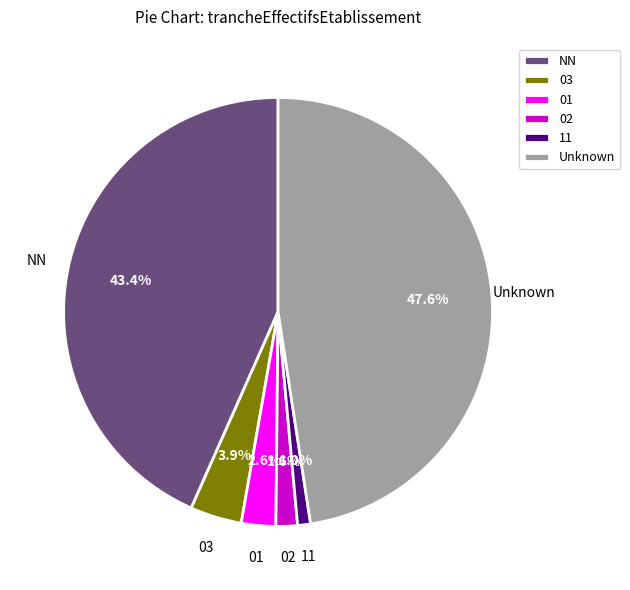

How much of the chart is everything except Unknown?

52.4%